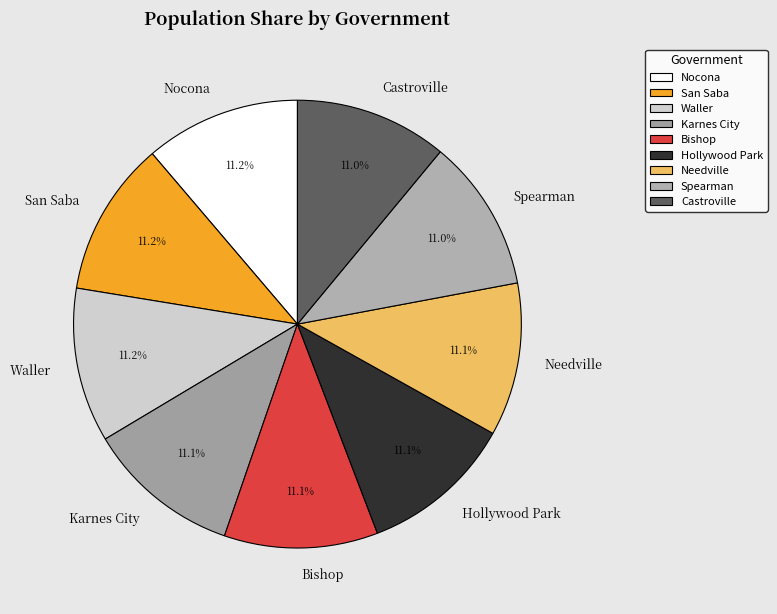

What percentage is NOT represented by Castroville?

89.0%